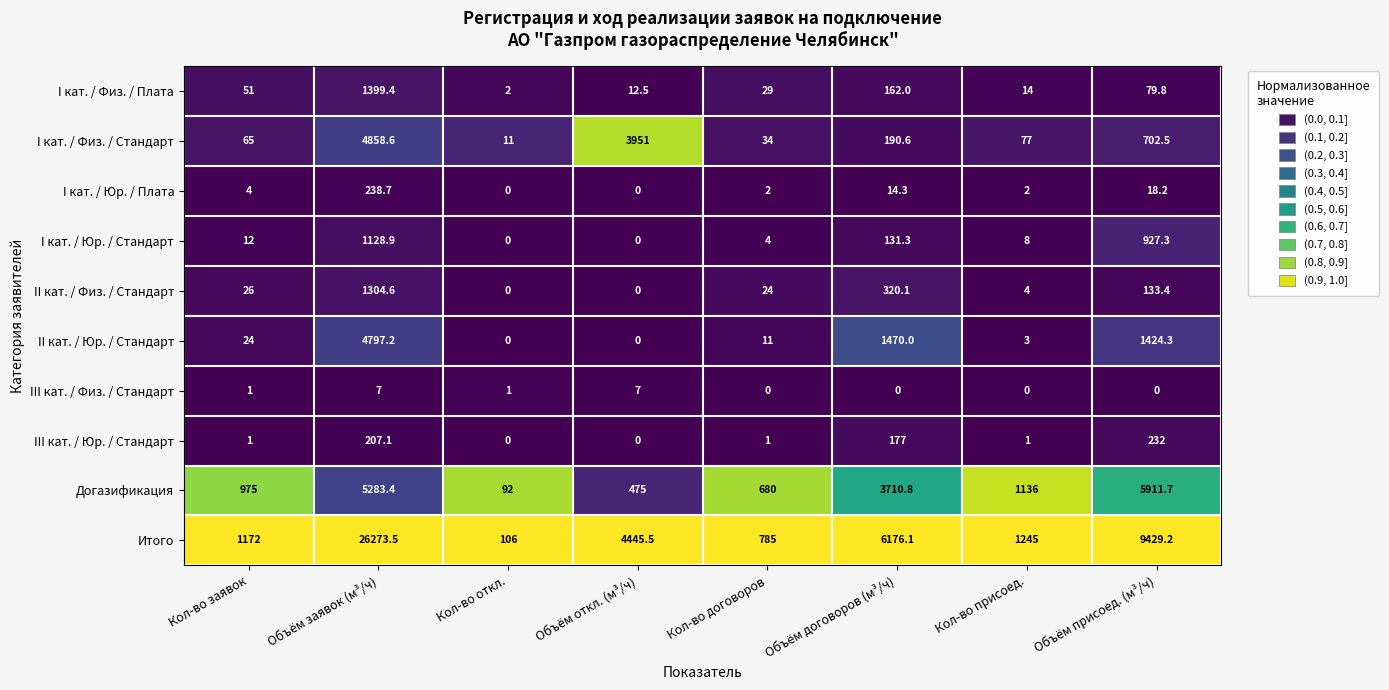

Which series has the largest total across all categories?

Итого